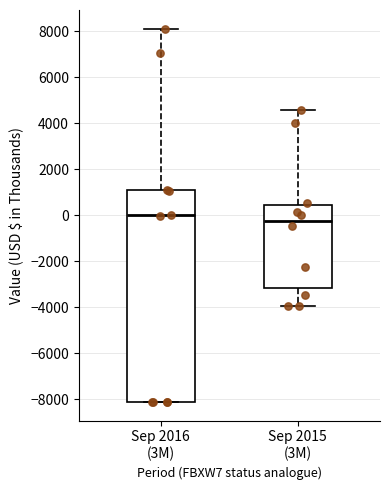

Reading left to right, read every box against the y-axis: the position of its median line, the range the box covers, and the ends of its whiskers. The values are not printed on the chart, so give them approximately, as read against the axis.

Sep 2016 (3M): median 0, box -8200 to 1000, whiskers -8200 to 8200
Sep 2015 (3M): median -200, box -3200 to 400, whiskers -4000 to 4600